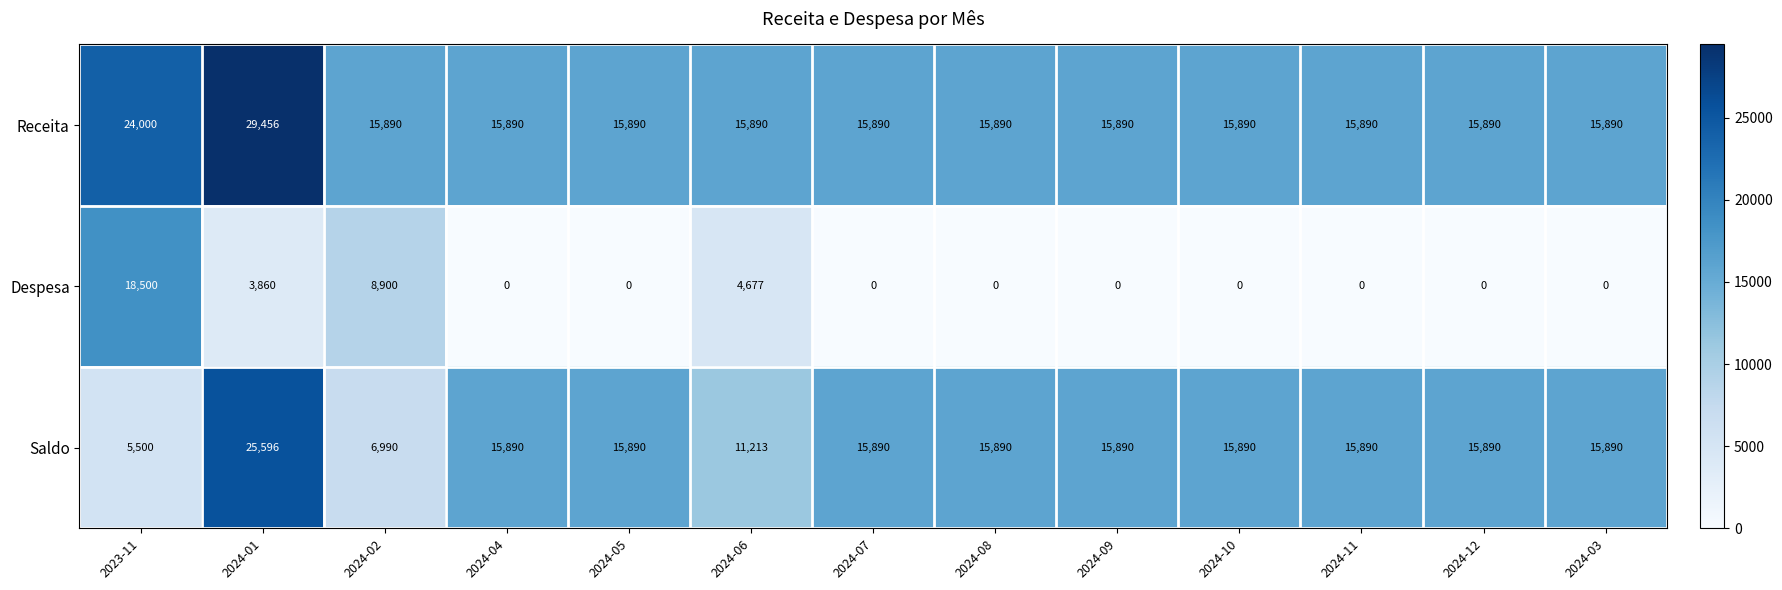

At which category is the sum across all series the highest?

2024-01